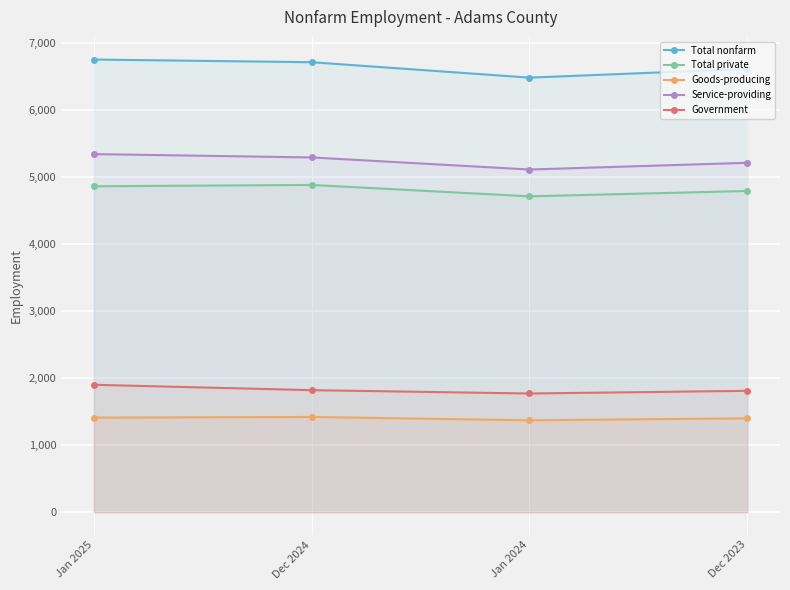

What is the difference between the Total private values at Jan 2025 and Dec 2023?

70